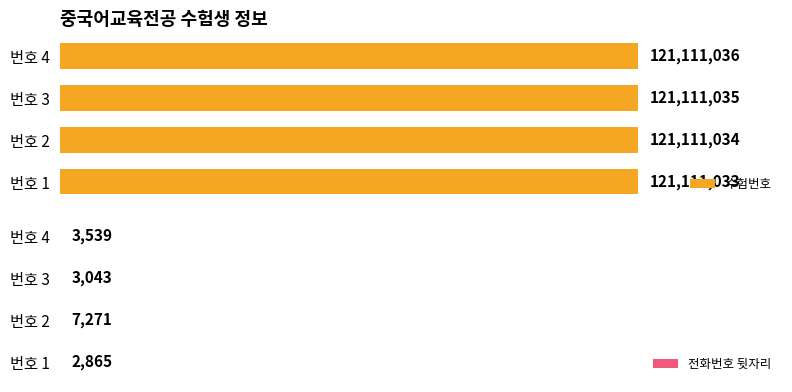

What is the difference between the highest and lowest values at 0?

121108168